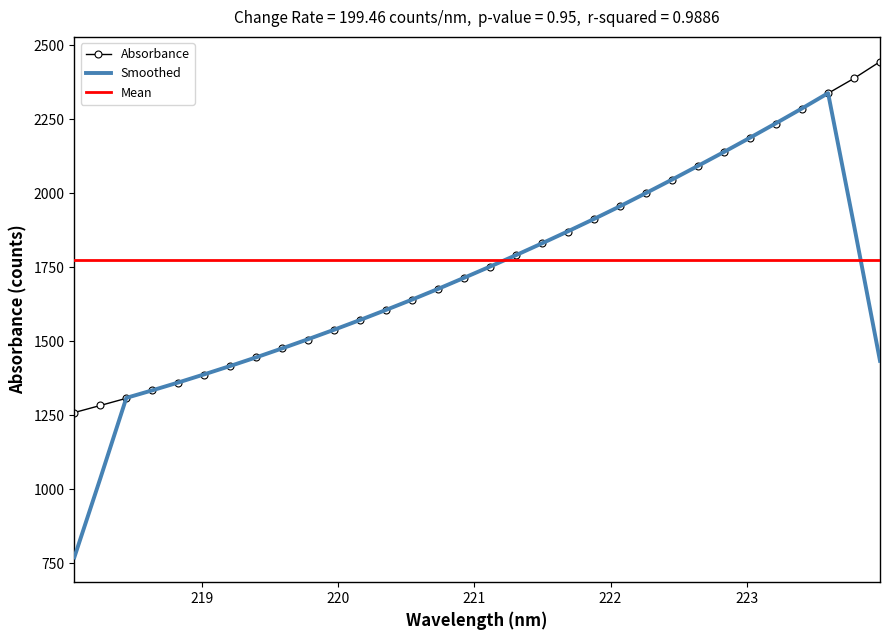

Which label corresponds to the smallest value in the chart?

218.0596